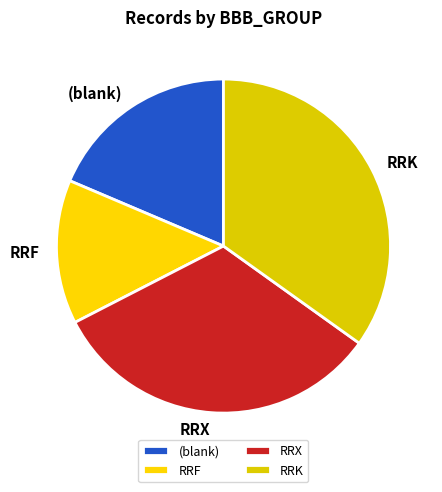

Is it true that (blank) is 19% of the pie?

True